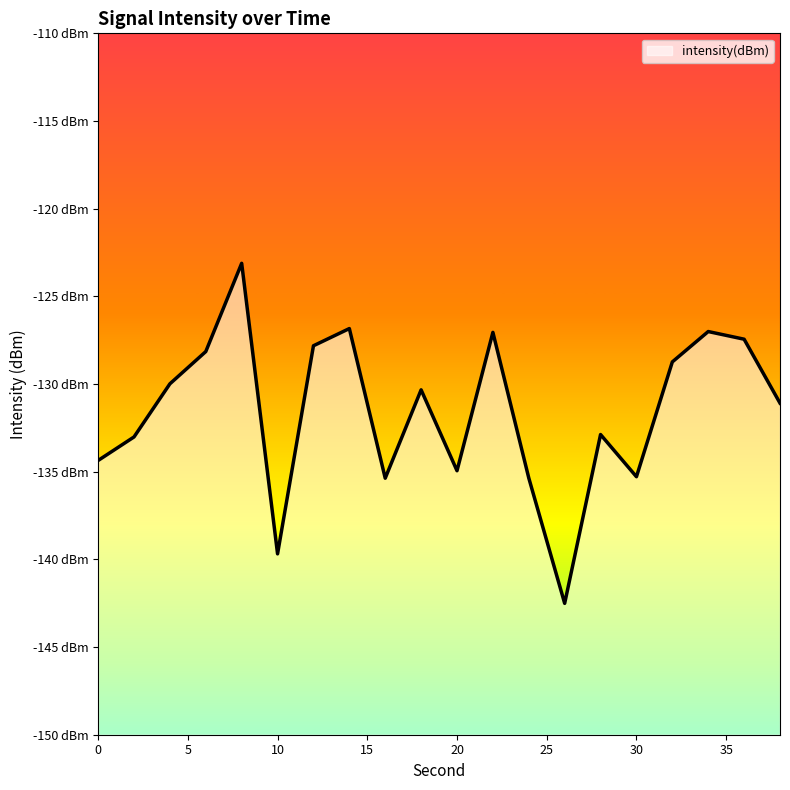

How many points are lower than both their immediate neighbors (excluding endpoints)?

5